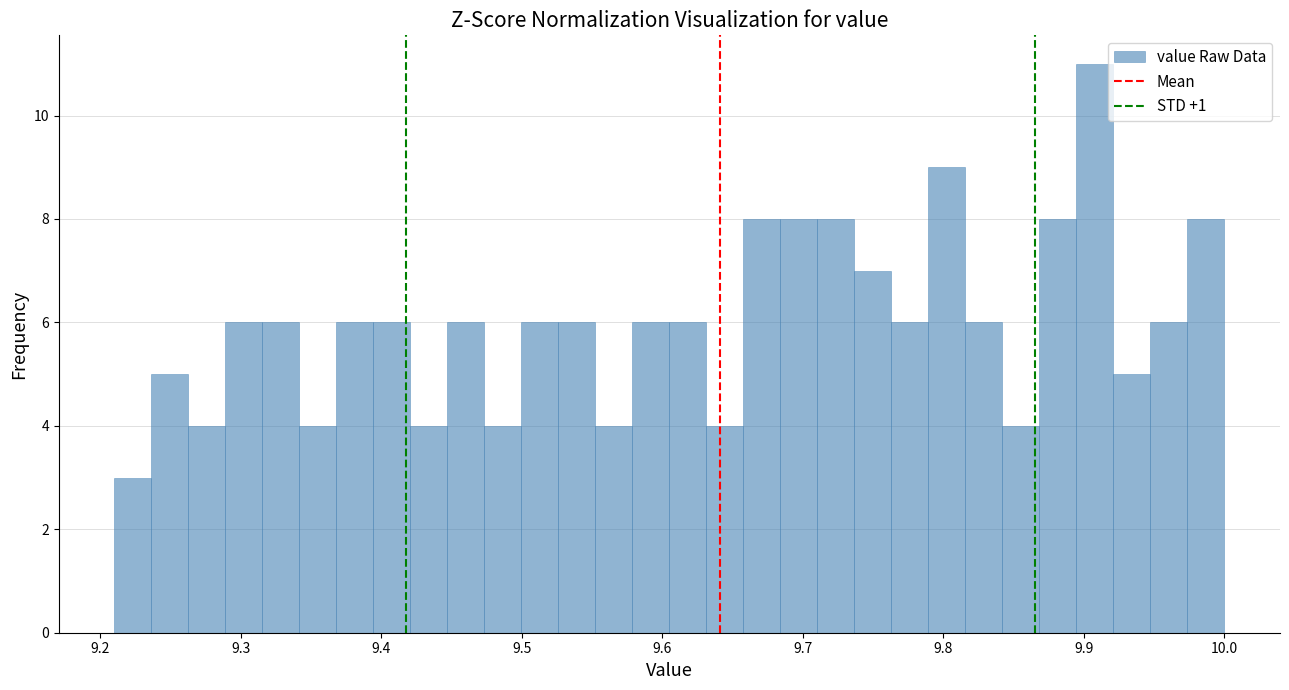

Around what value on the x-axis is the tallest bar? Give the approximate position of its centre, as read against the axis.

9.91